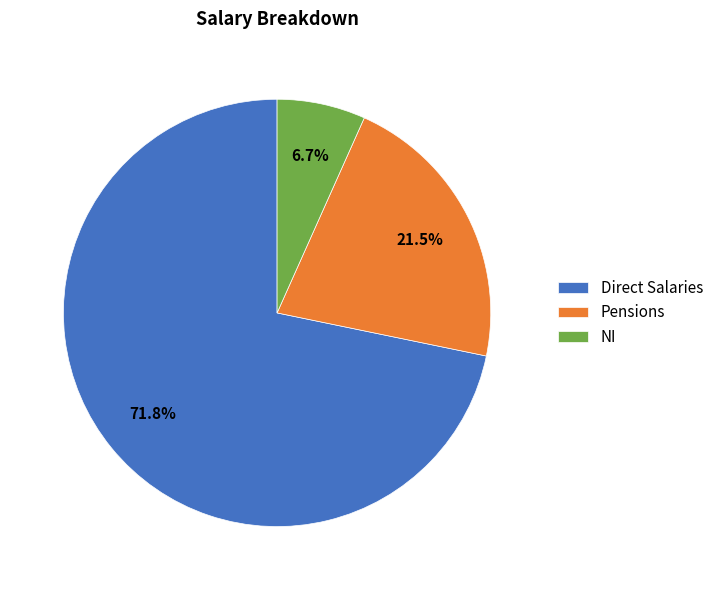

What is the largest slice in the pie chart?

Direct Salaries